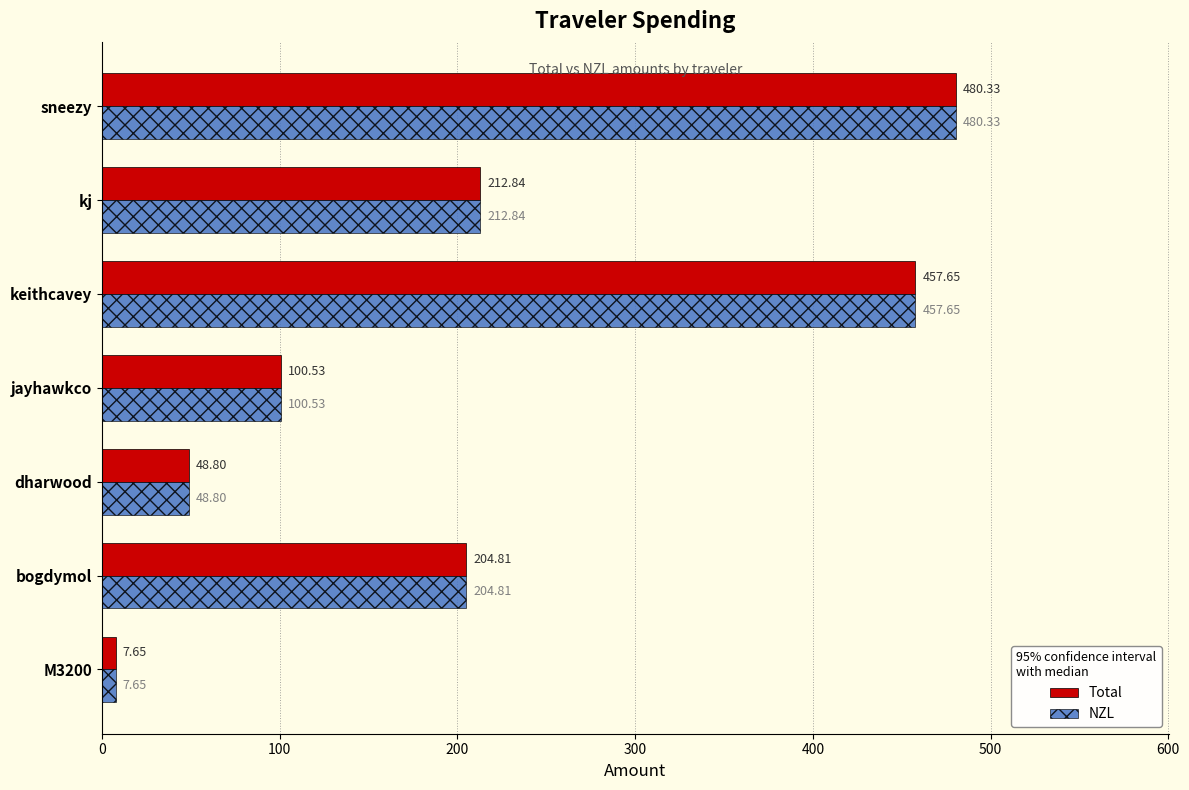

What is the highest value of the Total series?

480.3